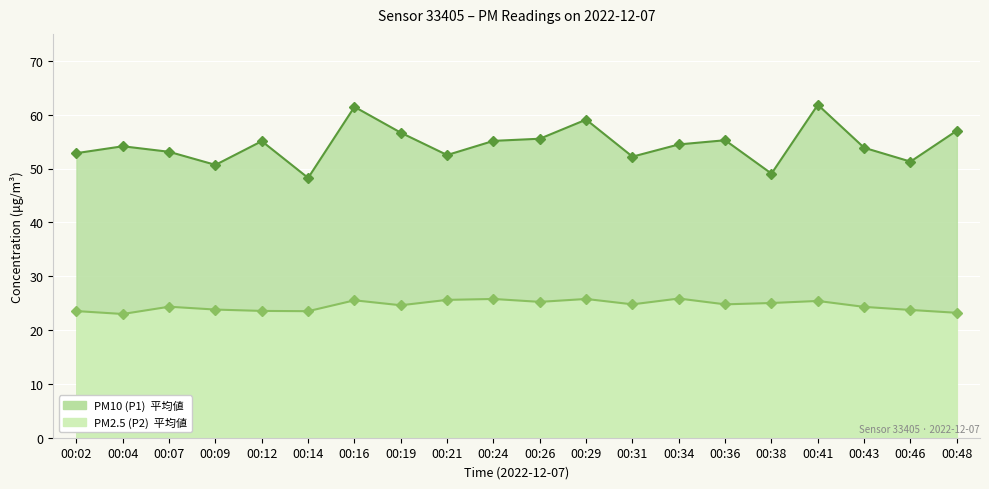

The value of P1 at 00:26 is 33.4. True or false?

False